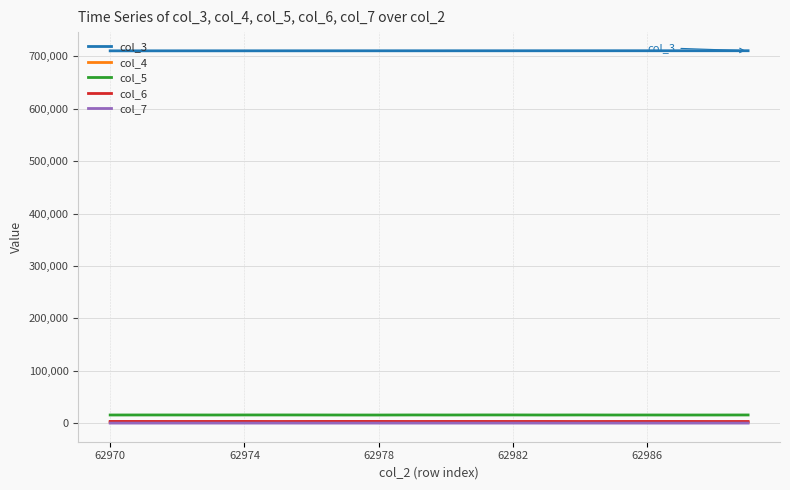

True or false: col_6 and col_3 intersect in this chart.

False